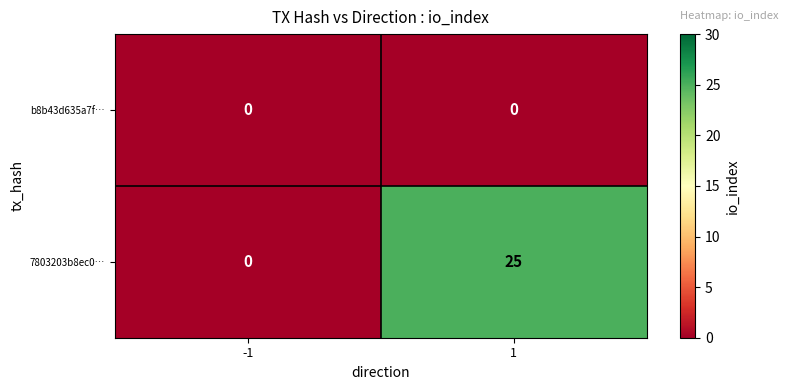

What is the maximum value shown in the chart?

25